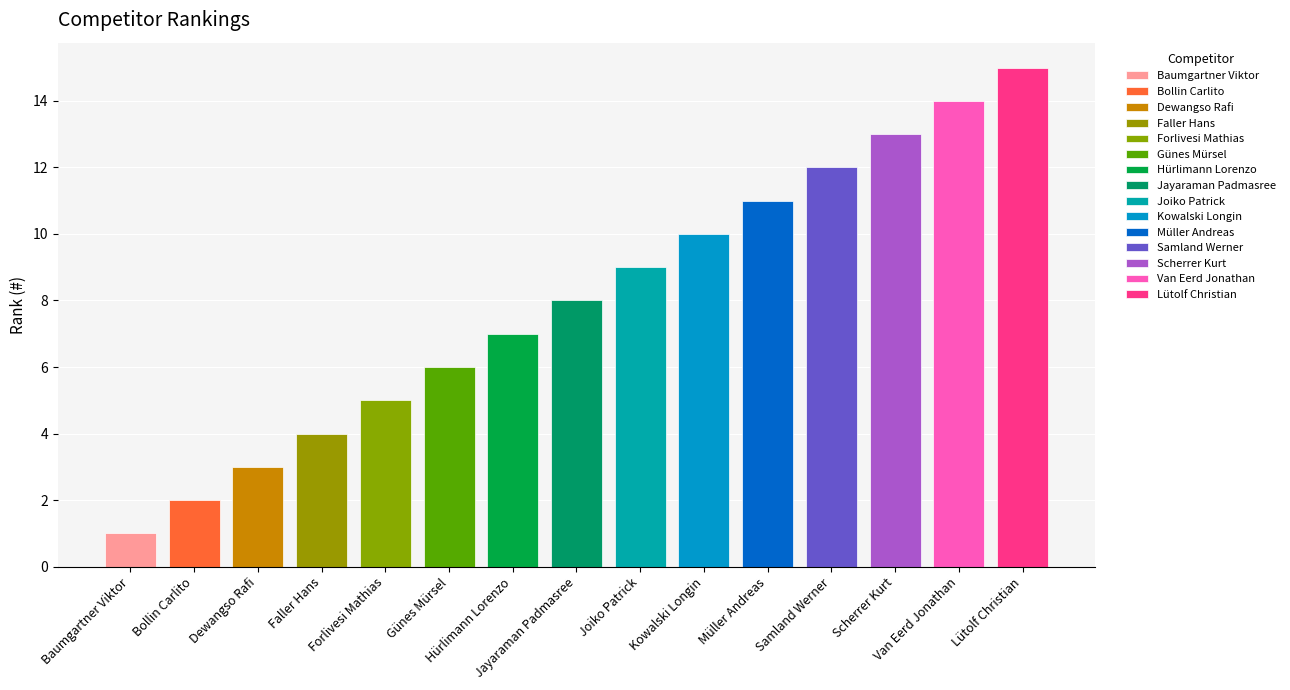

How many data points does each series have?

15